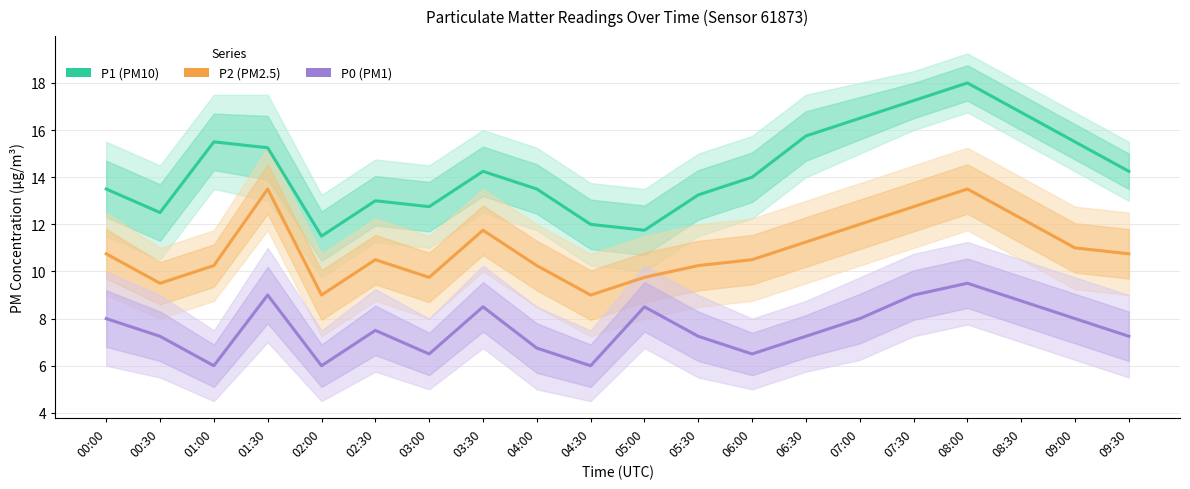

Where does the P0 series first go above 7?

00:00